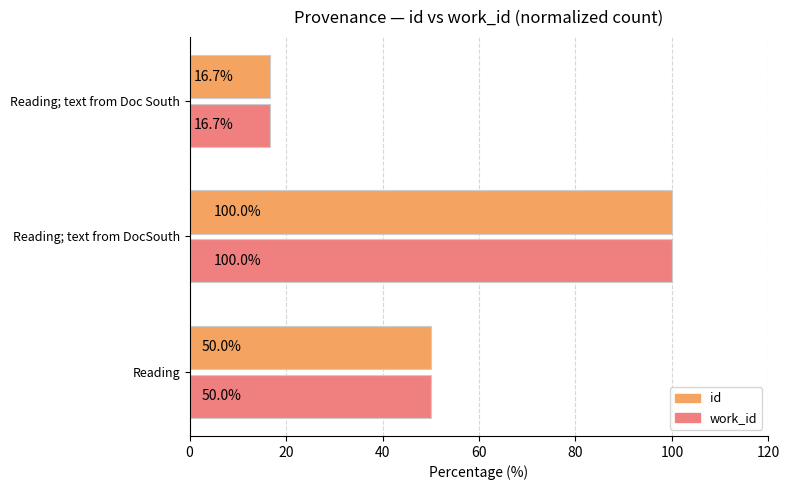

What is the sum of all work_id values?

166.7